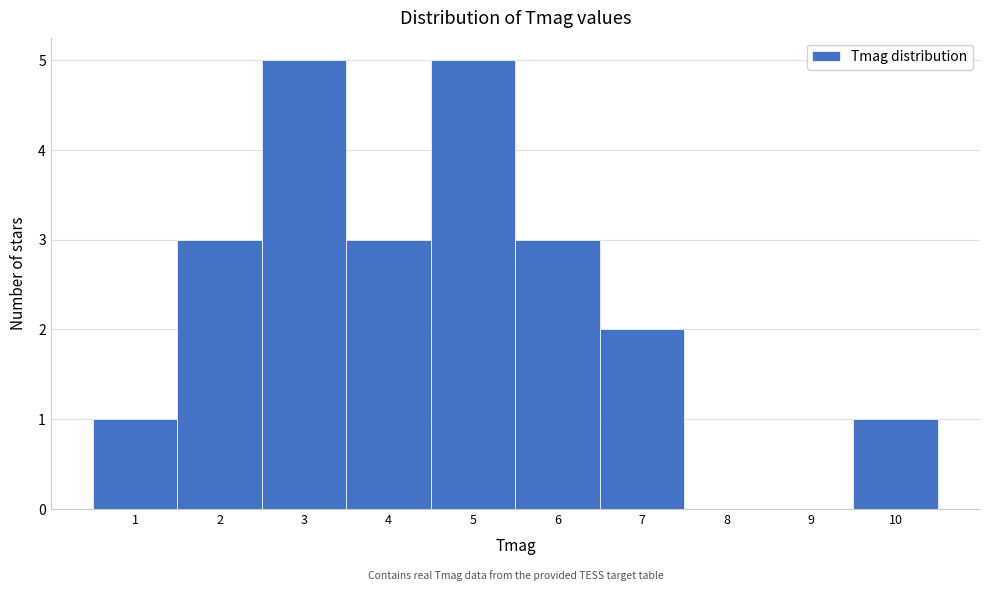

Reading right to left, list all the values displayed in this chart.

10=1	9=0	8=0	7=2	6=3	5=5	4=3	3=5	2=3	1=1